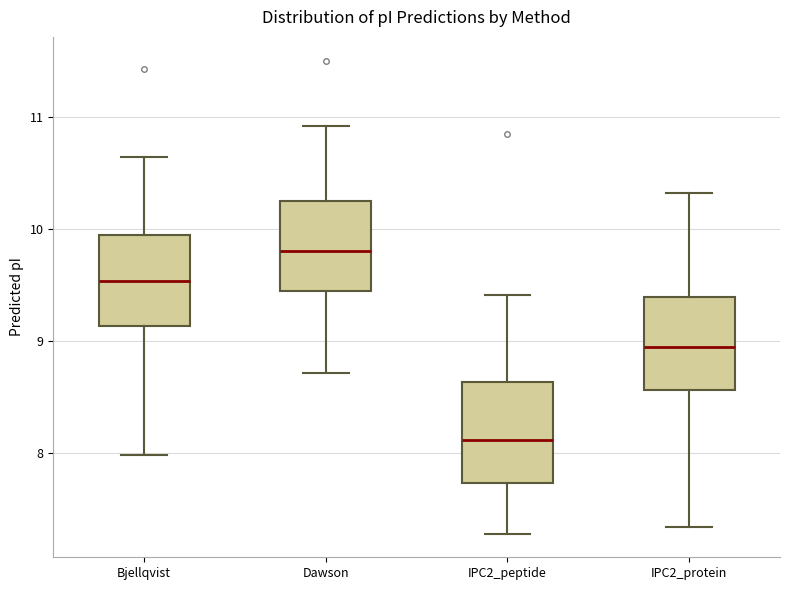

Which box's median line is the lowest?

IPC2_peptide